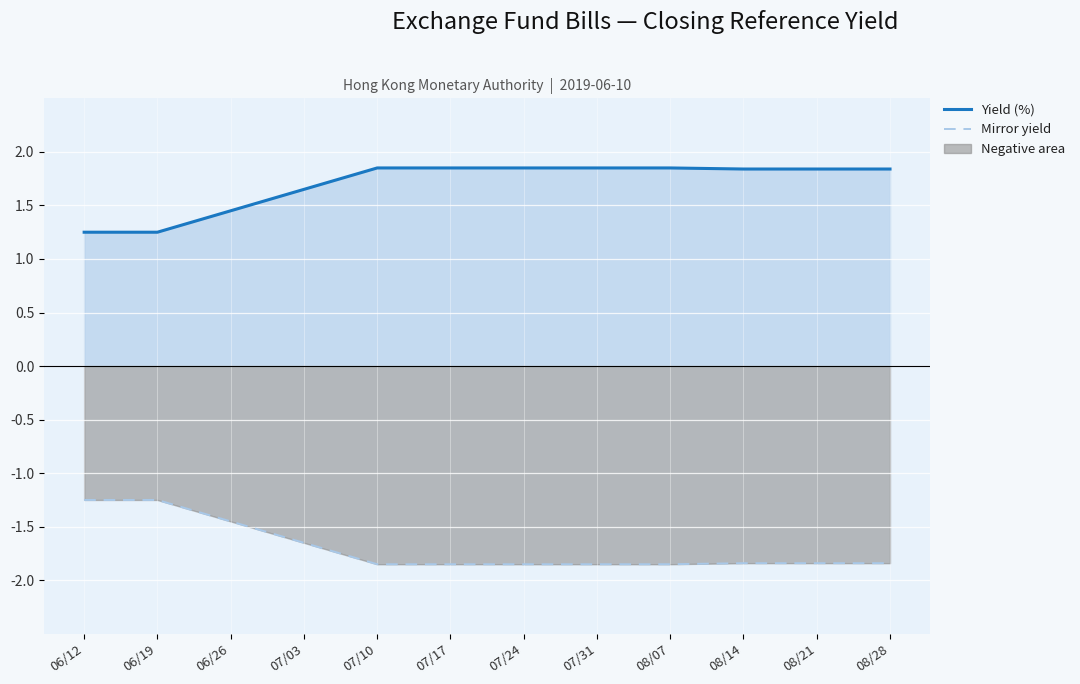

Reading left to right, transcribe all the data shown in this chart.

Yield (%): 1.2	1.2	1.4	1.6	1.9	1.9	1.9	1.9	1.9	1.8	1.8	1.8
Mirror yield: -1.2	-1.2	-1.4	-1.6	-1.9	-1.9	-1.9	-1.9	-1.9	-1.8	-1.8	-1.8